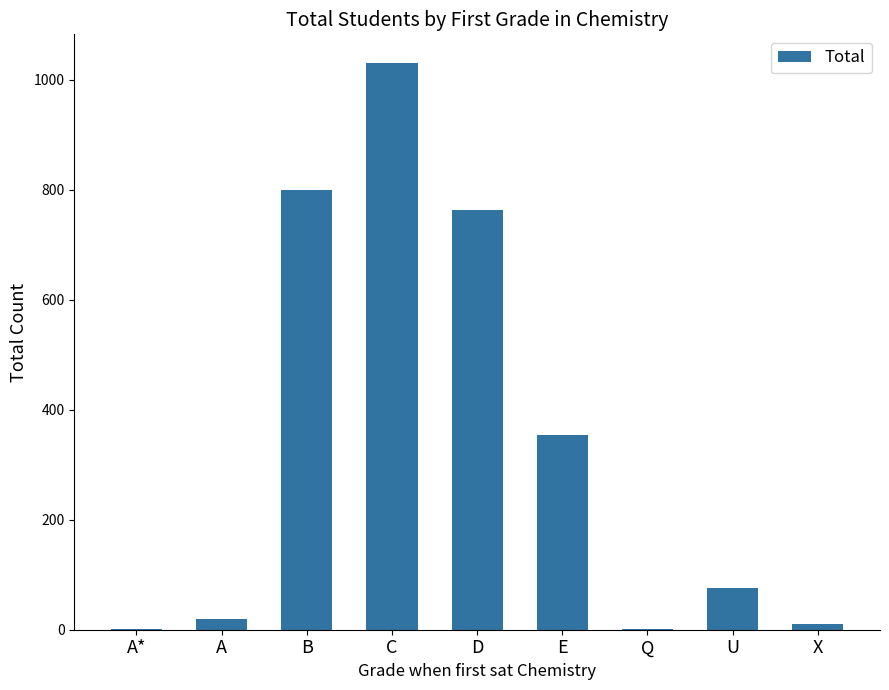

At which label does the data first exceed 75?

B